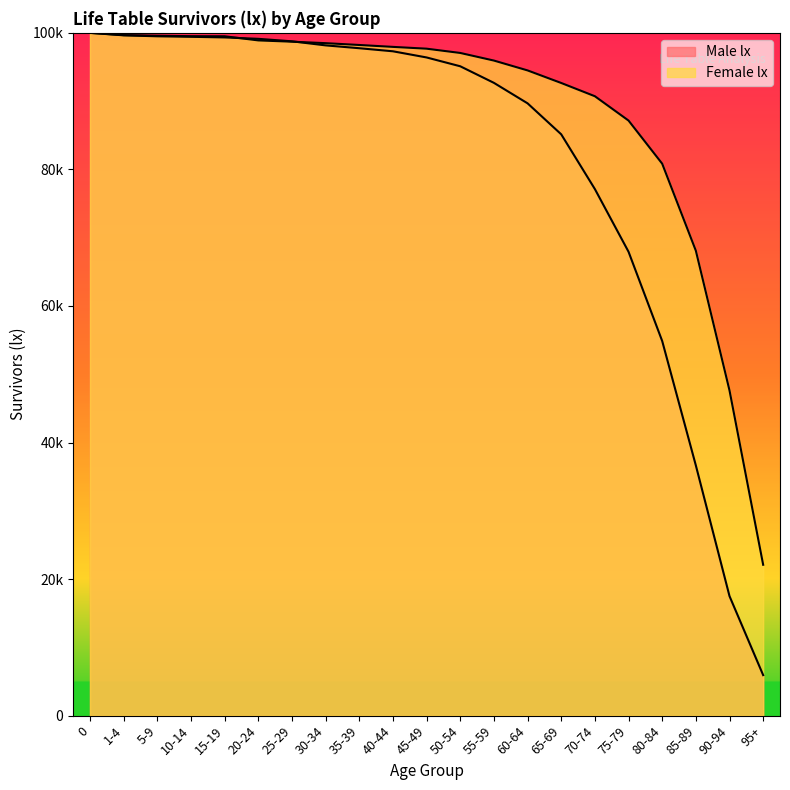

Reading left to right, transcribe all the data shown in this chart.

Male lx: 100000	99636	99495	99422	99330	99125	98761	98165	97748	97299	96396	95104	92677	89678	85139	77122	67940	54867	36642	17501	5933
Female lx: 100000	99668	99581	99513	99501	98893	98705	98490	98223	97945	97681	97055	95941	94499	92658	90717	87154	80837	68094	47628	22096